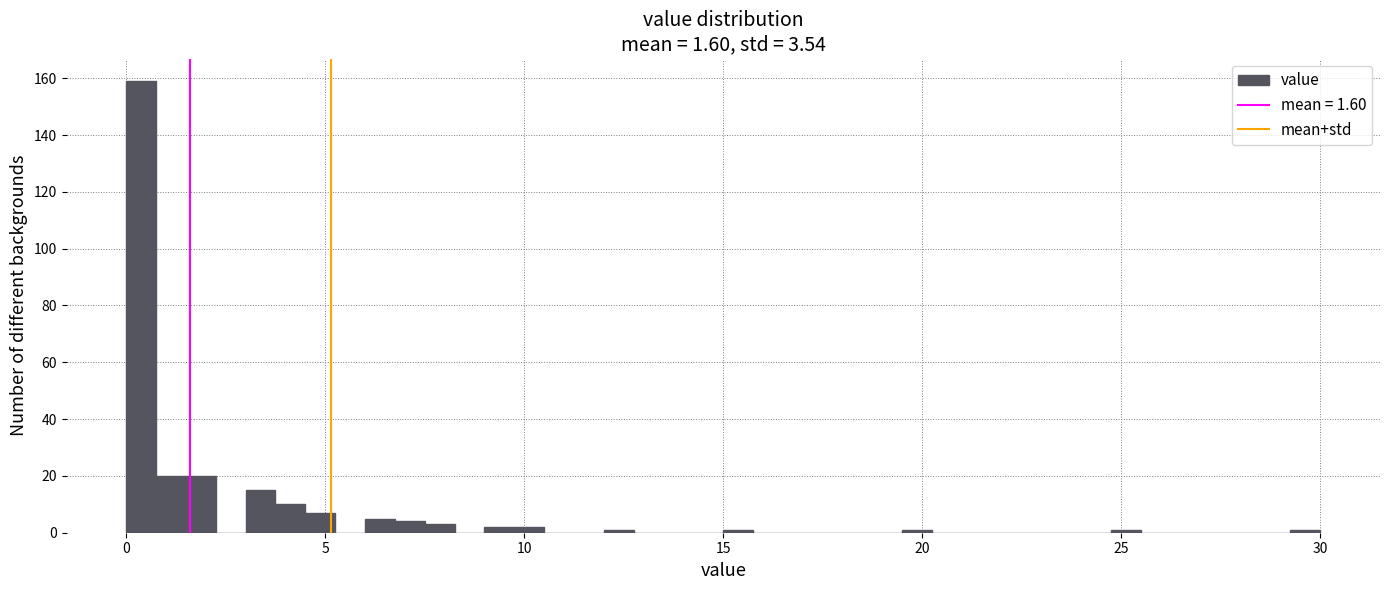

Around what value on the x-axis is the tallest bar? Give the approximate position of its centre, as read against the axis.

0.5